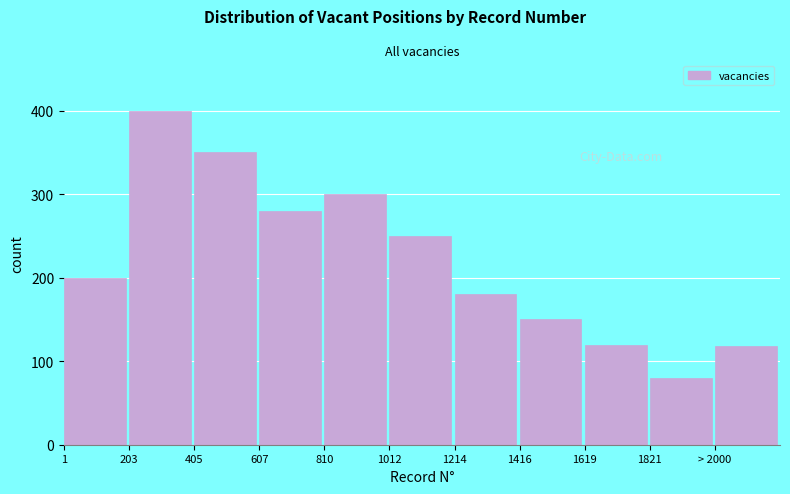

Reading right to left, list all the values displayed in this chart.

118	80	120	150	180	250	300	280	350	400	200